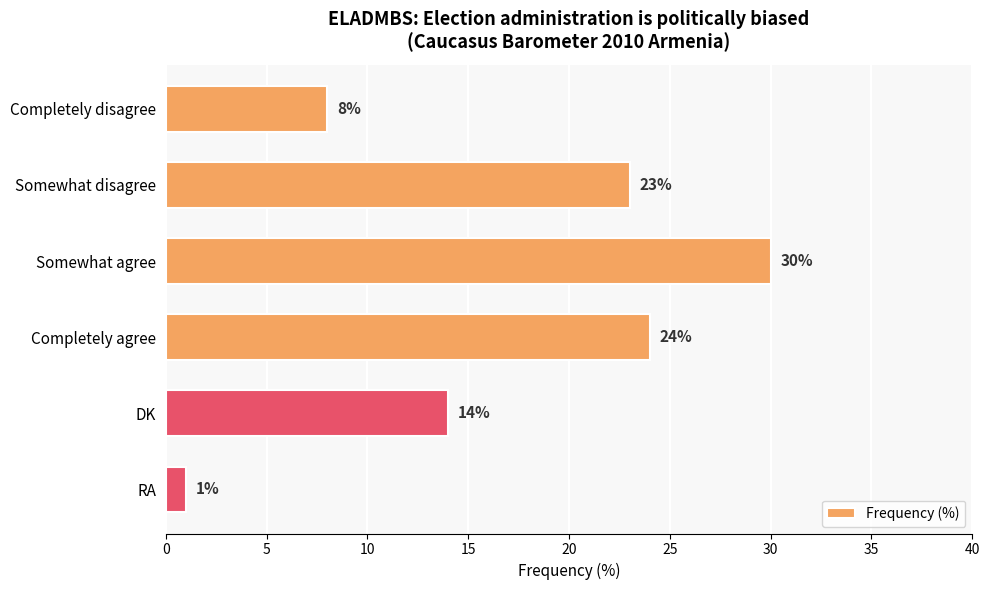

What is the change in value from Completely disagree to Completely agree?

+16